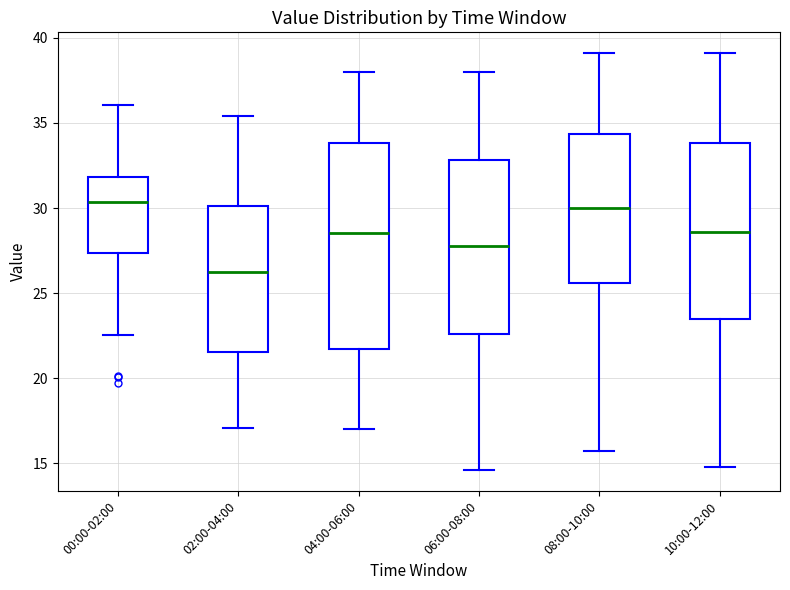

Reading left to right, read every box against the y-axis: the position of its median line, the range the box covers, and the ends of its whiskers. The values are not printed on the chart, so give them approximately, as read against the axis.

00:00-02:00: median 30.5, box 27.5 to 32.0, whiskers 22.5 to 36.0
02:00-04:00: median 26.5, box 21.5 to 30.0, whiskers 17.0 to 35.5
04:00-06:00: median 28.5, box 21.5 to 34.0, whiskers 17.0 to 38.0
06:00-08:00: median 28.0, box 22.5 to 33.0, whiskers 14.5 to 38.0
08:00-10:00: median 30.0, box 25.5 to 34.5, whiskers 15.5 to 39.0
10:00-12:00: median 28.5, box 23.5 to 34.0, whiskers 15.0 to 39.0